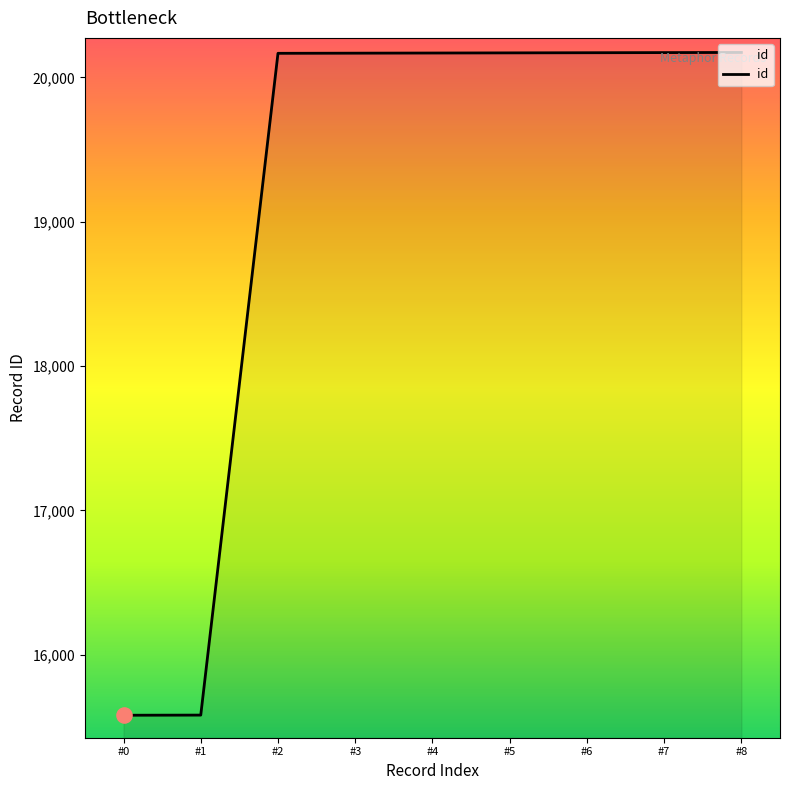

Which has a higher value, #1 or #8?

#8